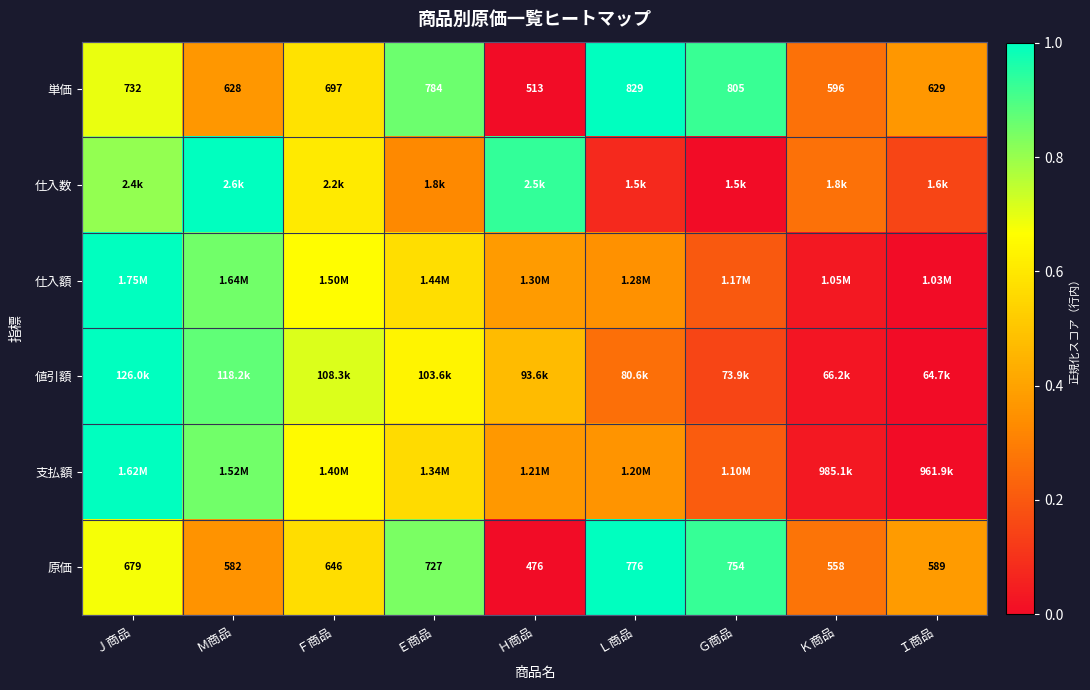

List the labels in order of 原価 value, largest first.

Ｌ商品, Ｇ商品, Ｅ商品, Ｊ商品, Ｆ商品, Ｉ商品, Ｍ商品, Ｋ商品, Ｈ商品